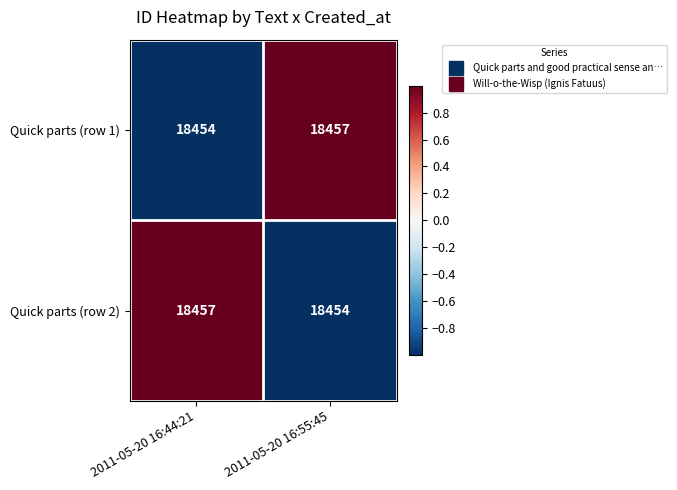

What is the total value across all series at 2011-05-20 16:44:21?

36911